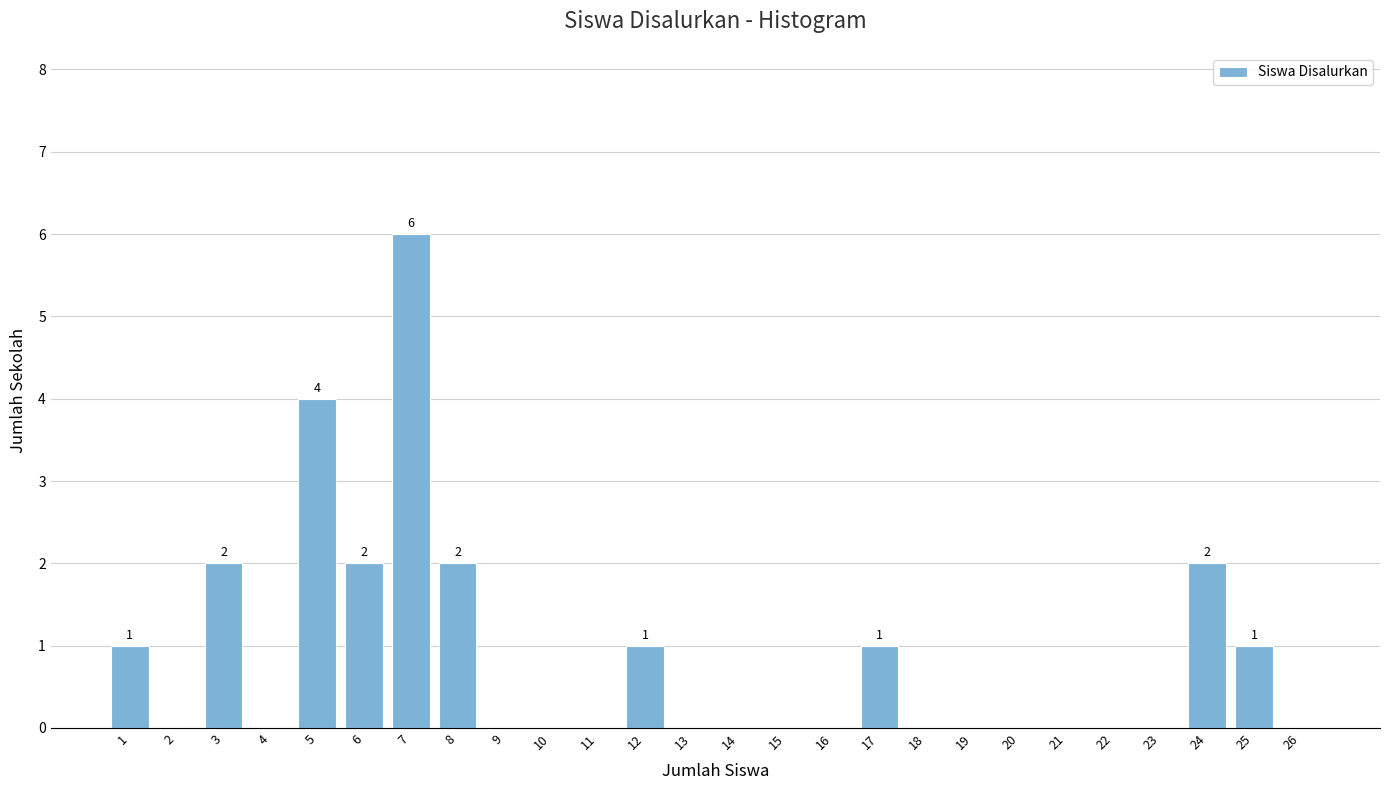

Reading left to right, transcribe all the data shown in this chart.

1=1	2=0	3=2	4=0	5=4	6=2	7=6	8=2	9=0	10=0	11=0	12=1	13=0	14=0	15=0	16=0	17=1	18=0	19=0	20=0	21=0	22=0	23=0	24=2	25=1	26=0